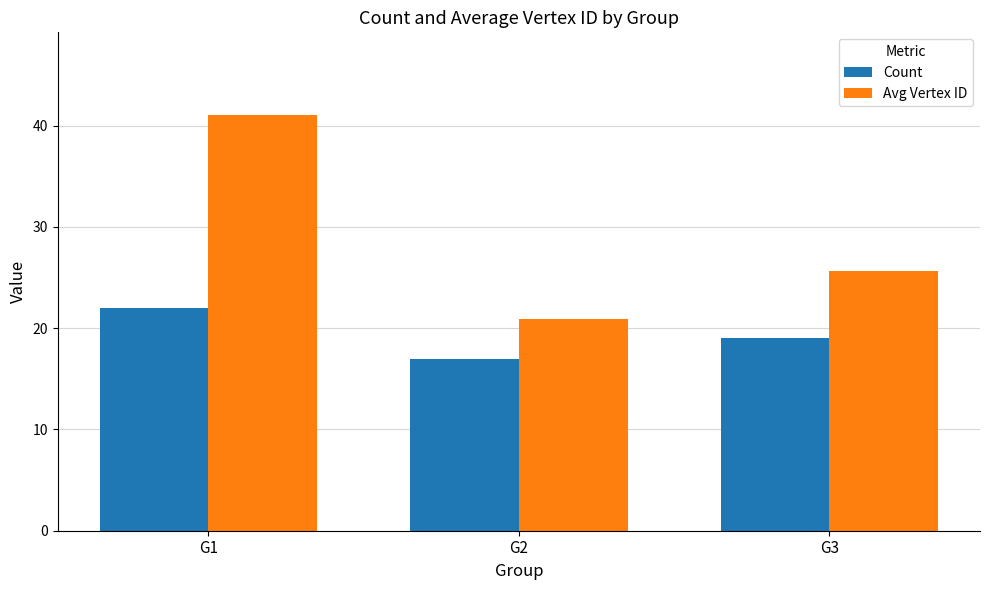

At which label is Count closest to 19?

G3